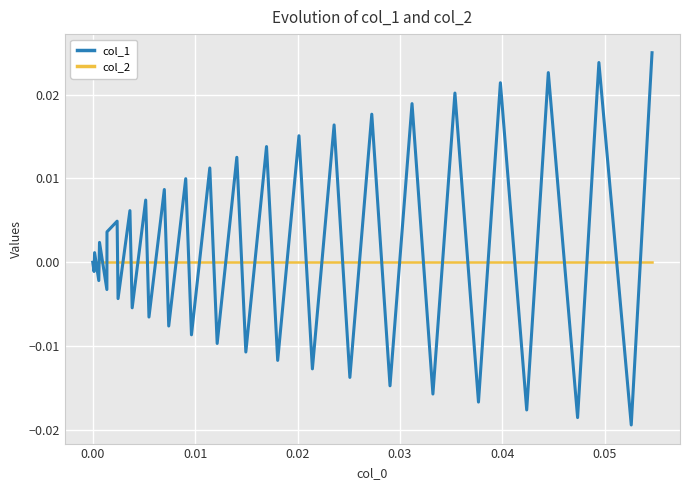

List the series in order of their peak value, lowest first.

col_2, col_1